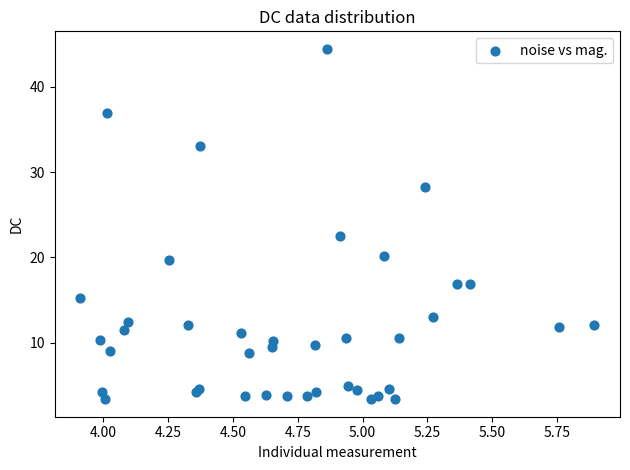

What Y value in the scatter plot is closest to 23?

22.5